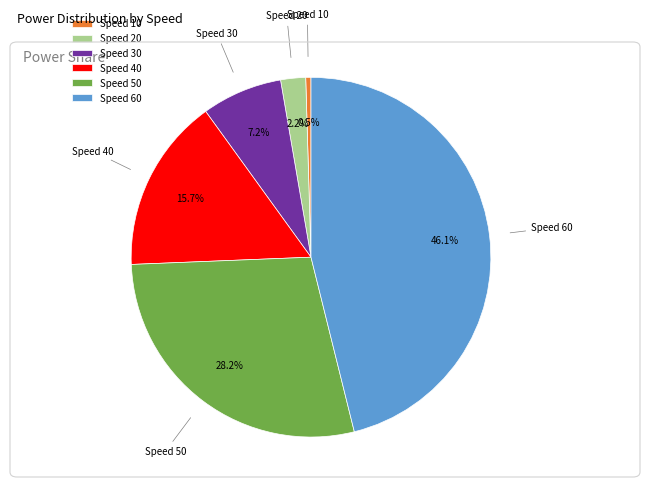

How many slices are in this pie chart?

6